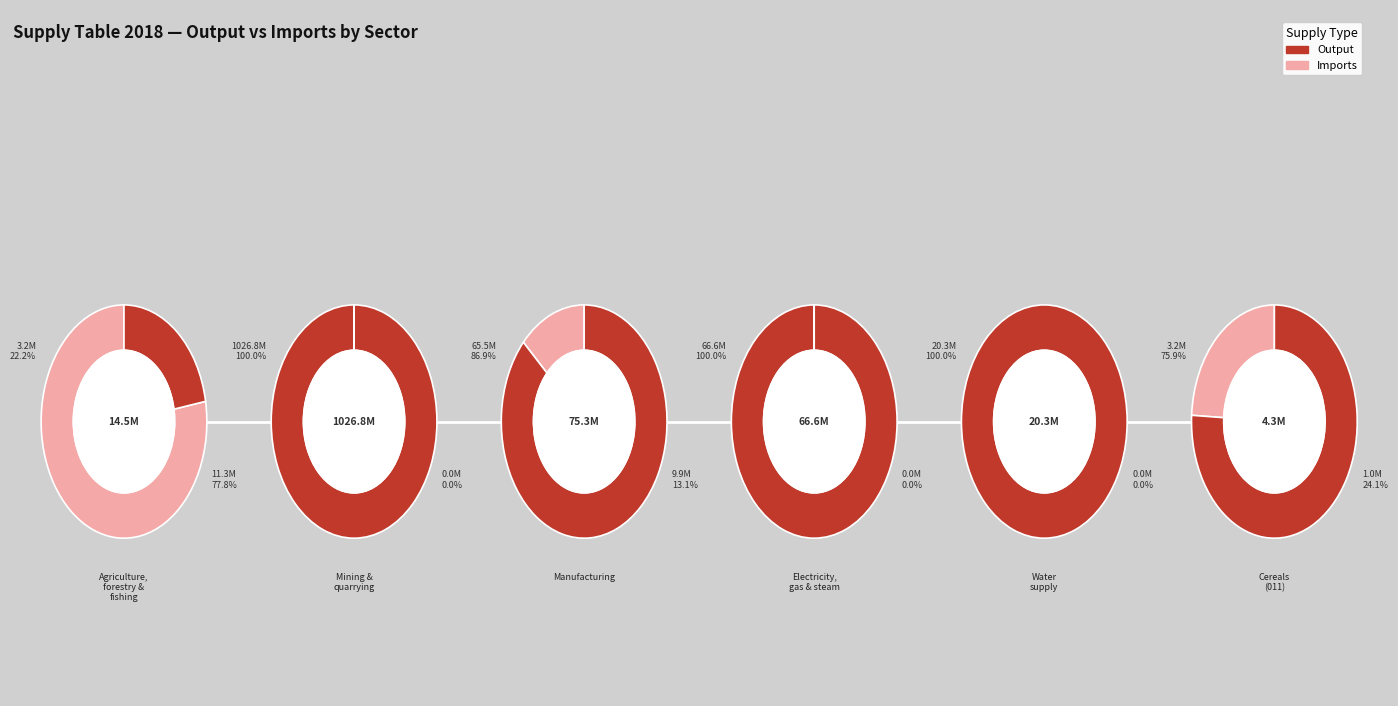

How many segments does this pie chart have?

6